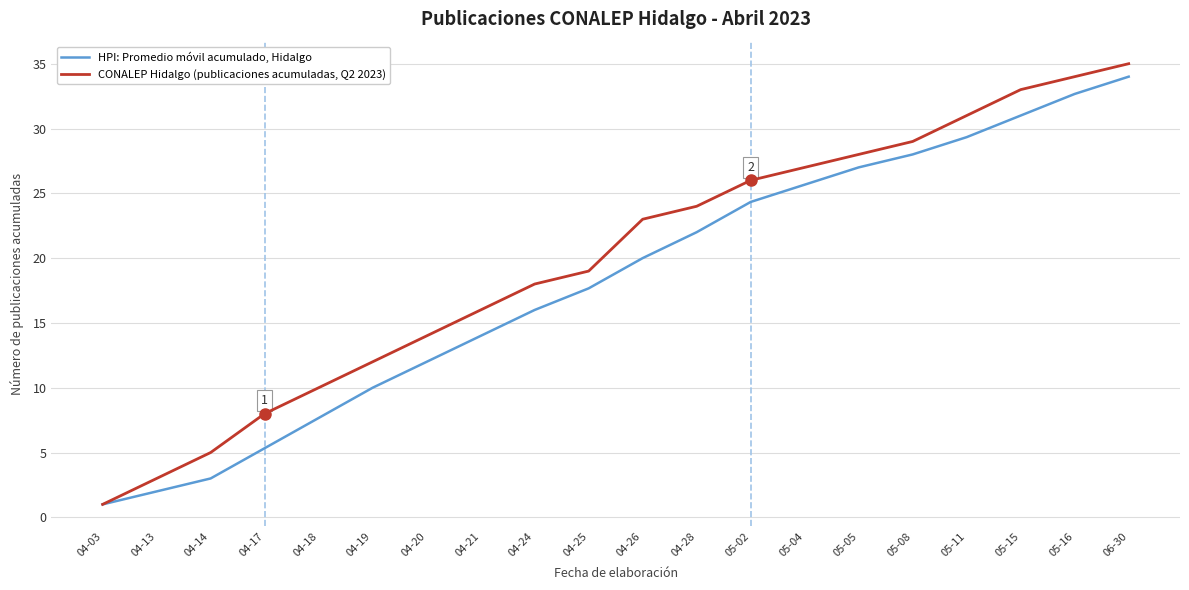

What is the difference between the HPI: Promedio móvil acumulado, Hidalgo values at 06-30 and 04-28?

12.0